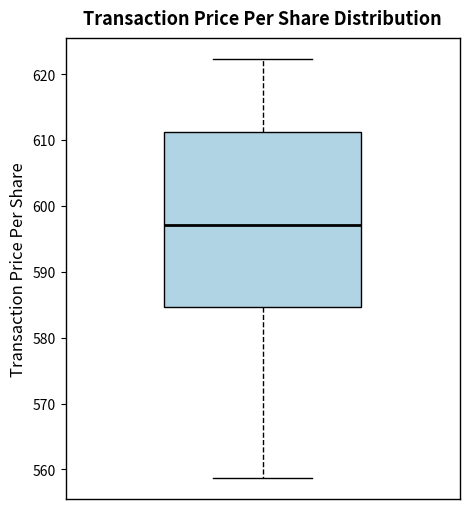

Read this box plot against the y-axis: the position of the median line, the range covered by the box, and the ends of both whiskers. The values are not printed on the chart, so give them approximately, as read against the axis.

median 597, box 585 to 611, whiskers 559 to 622